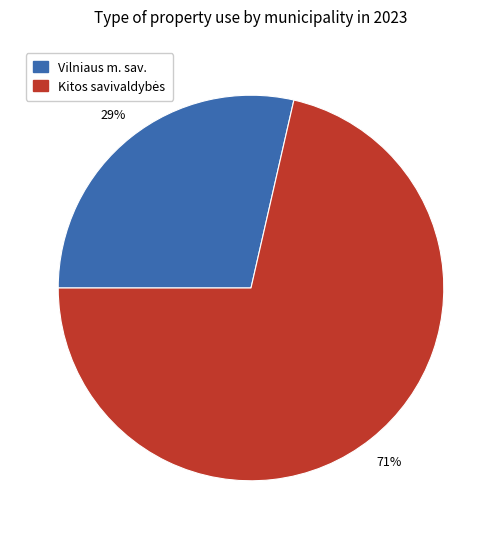

Is there a majority slice in this chart?

Yes